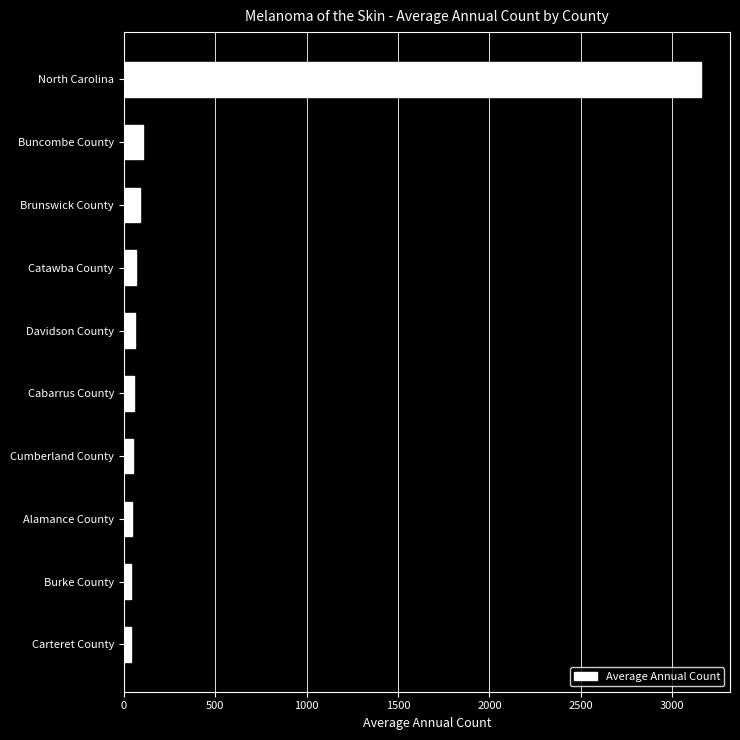

What is the average value?

372